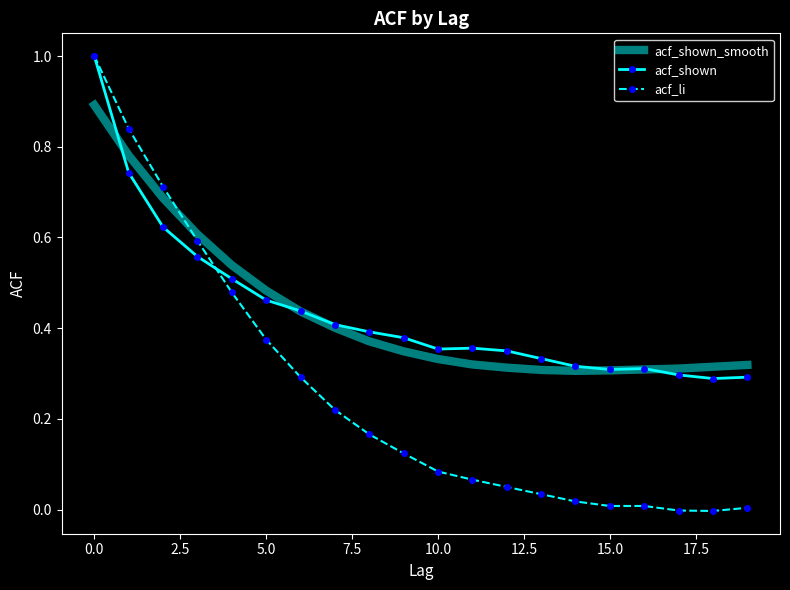

What is the highest value of the acf_shown series?

1.0